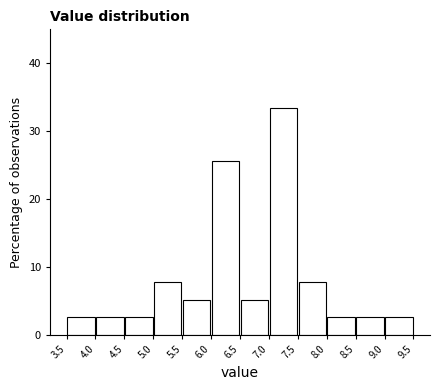

Reading left to right, transcribe this chart: for each bar, give the range it covers on the x-axis and its height. The values are not printed on the chart, so give them approximately, as read against the axis.

3.5 to 4.0: 3
4.0 to 4.5: 3
4.5 to 5.0: 3
5.0 to 5.5: 8
5.5 to 6.0: 5
6.0 to 6.5: 26
6.5 to 7.0: 5
7.0 to 7.5: 33
7.5 to 8.0: 8
8.0 to 8.5: 3
8.5 to 9.0: 3
9.0 to 9.5: 3